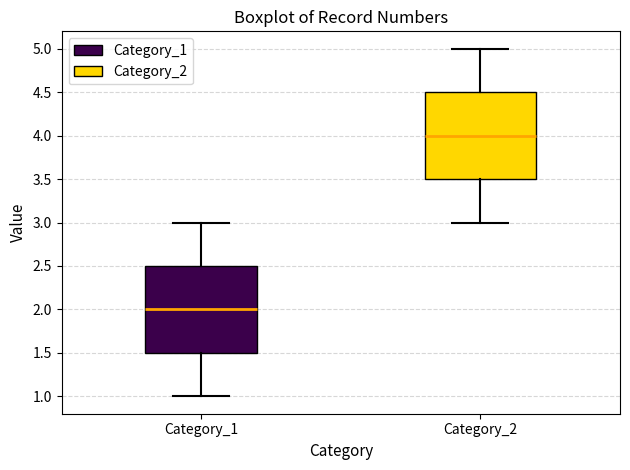

Reading left to right, transcribe this box plot: for each box, give where its median line is, the range the box spans, and where its two whiskers end, as read against the y-axis. The values are not printed on the chart, so give them approximately, as read against the axis.

Category_1: median 2.0, box 1.5 to 2.5, whiskers 1.0 to 3.0
Category_2: median 4.0, box 3.5 to 4.5, whiskers 3.0 to 5.0